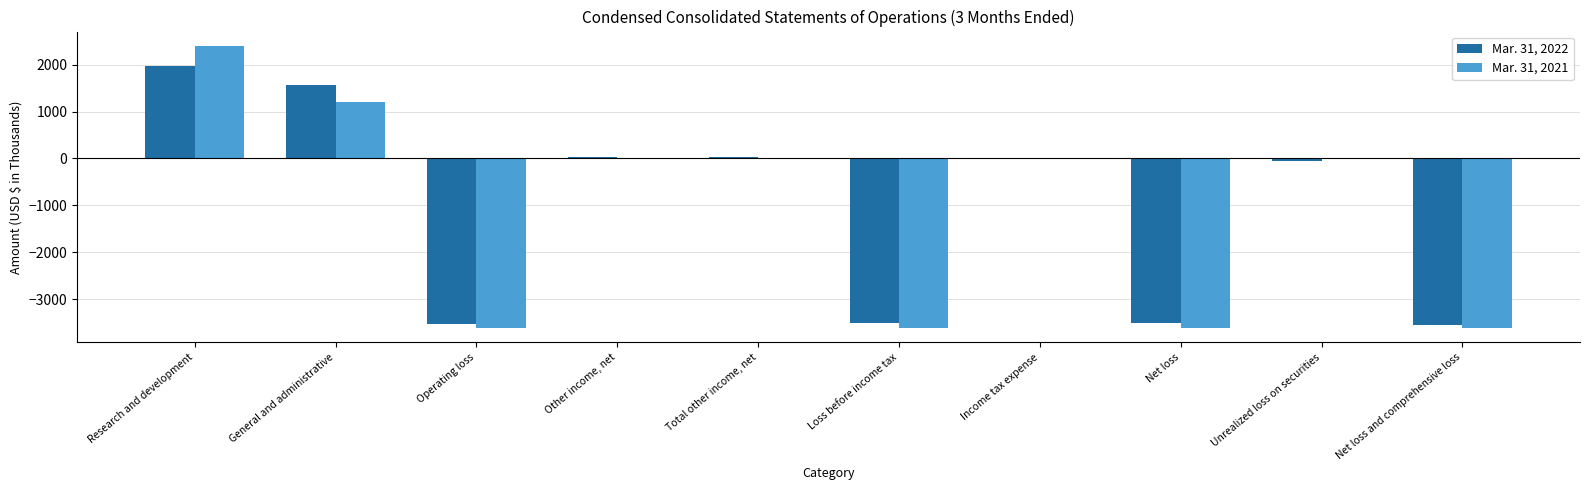

Is the value of Mar. 31, 2022 at Research and development greater than the value of Mar. 31, 2021 at Other income, net?

Yes